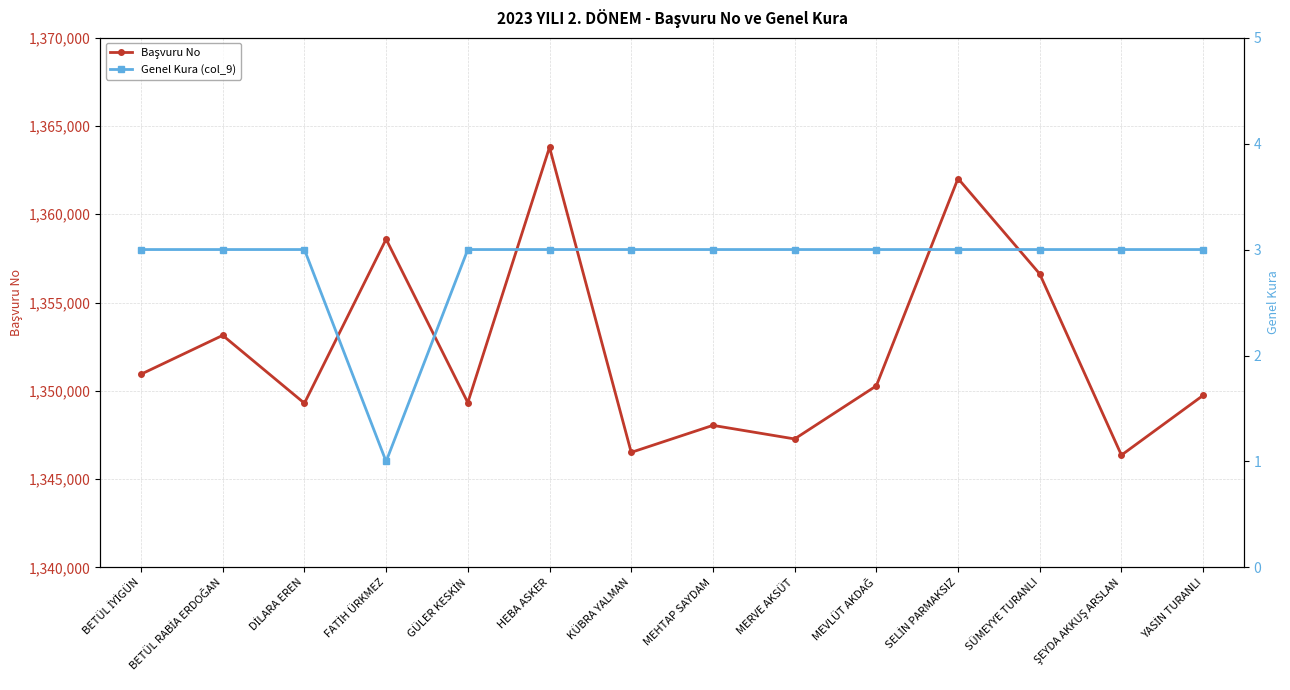

How many Genel Kura (col_9) values are between 3 and 4?

13